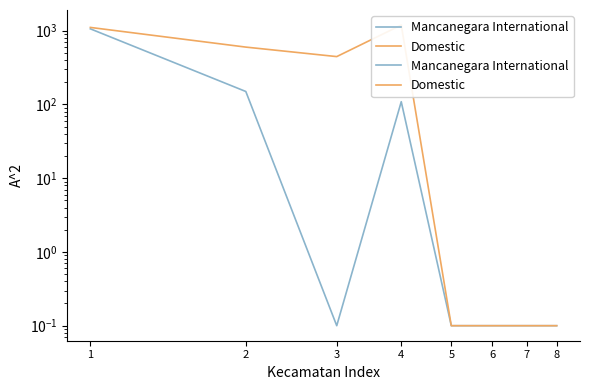

True or false: Mancanegara International and Domestic intersect in this chart.

False